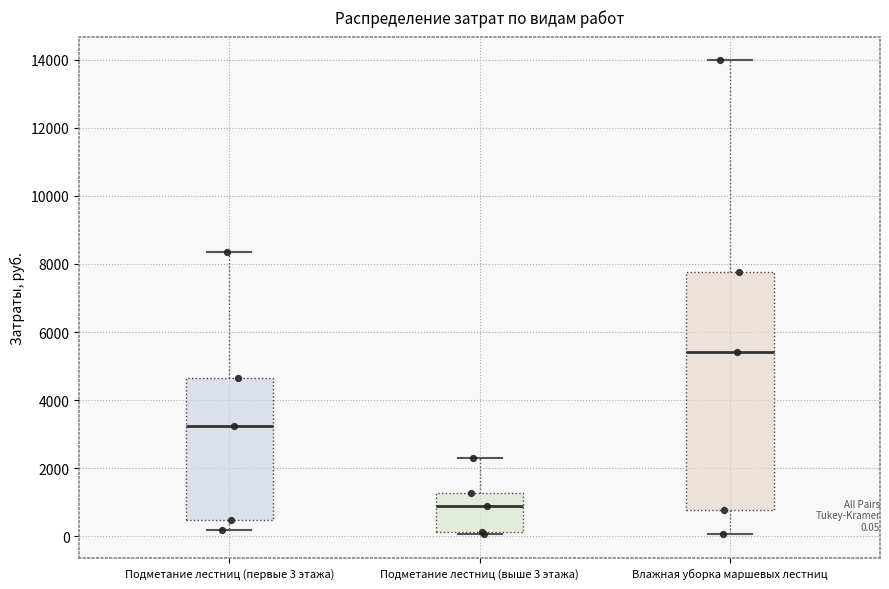

Which box is the tallest, from its lower edge to its upper edge?

Влажная уборка маршевых лестниц